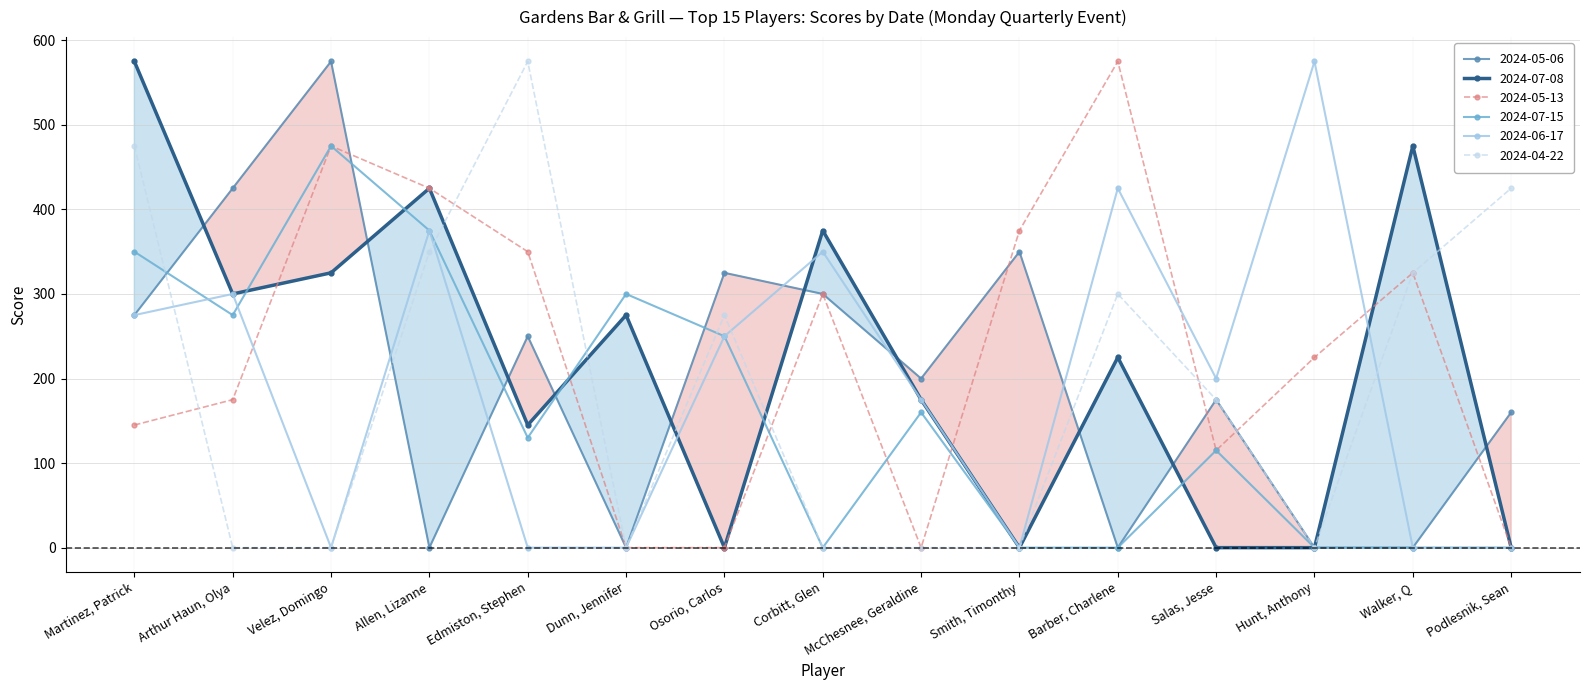

How many lines are shown in the chart?

6